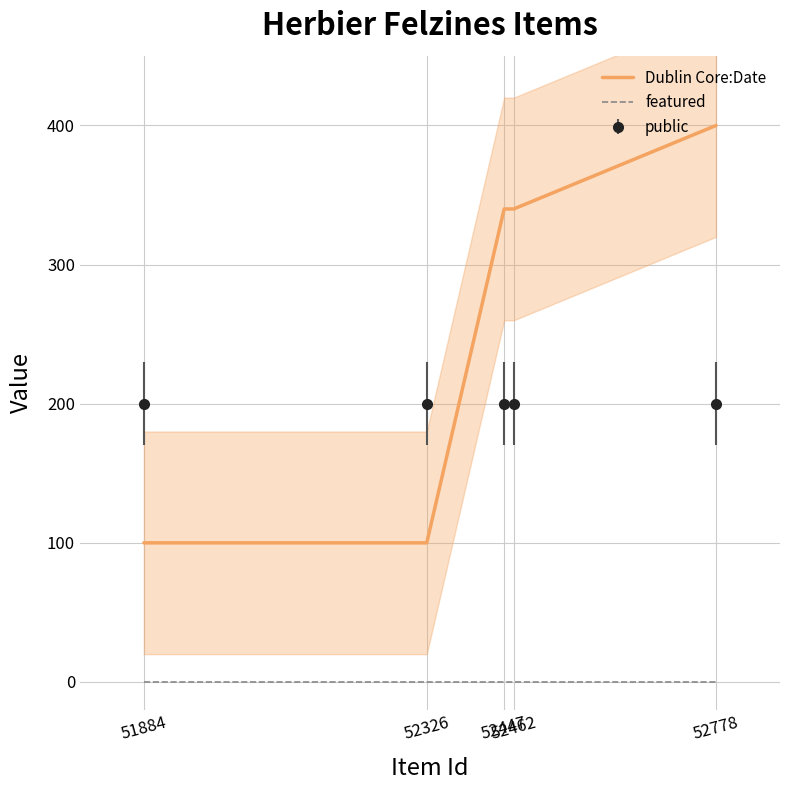

True or false: Dublin Core:Date and featured intersect in this chart.

False